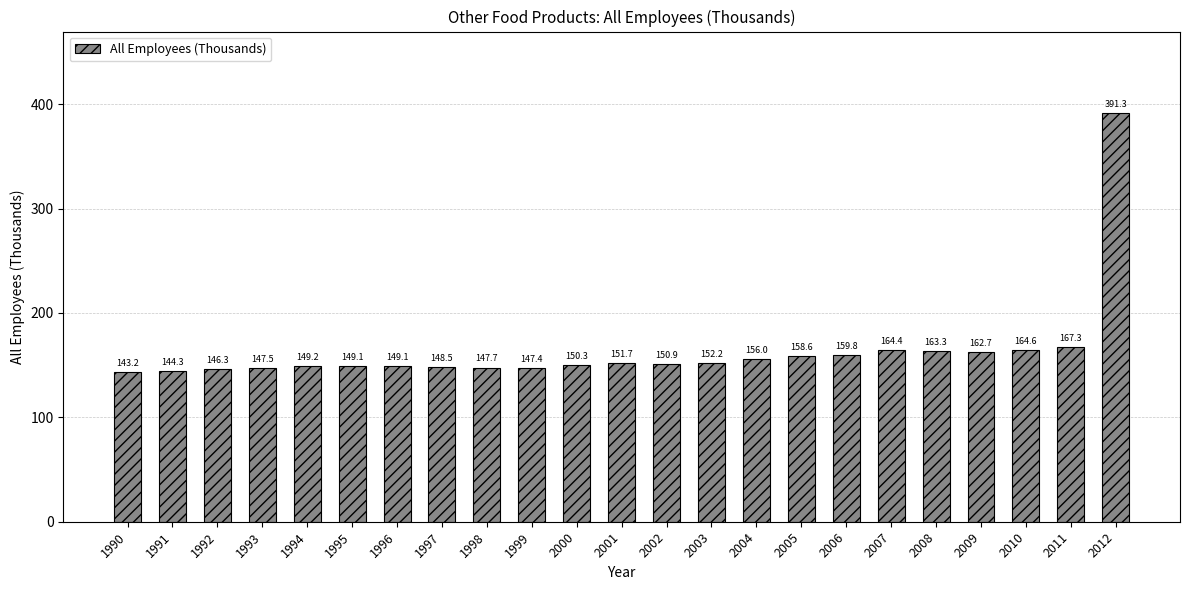

Is it true that the value at 1995 is 42.3?

False